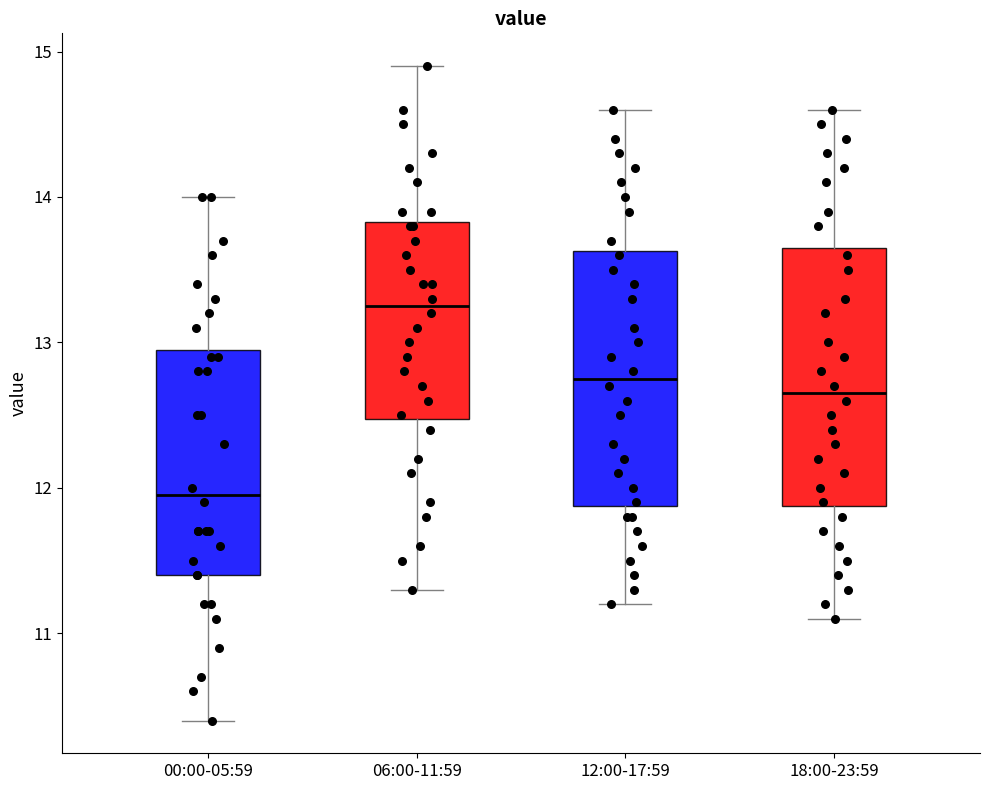

Reading left to right, read every box against the y-axis: the position of its median line, the range the box covers, and the ends of its whiskers. The values are not printed on the chart, so give them approximately, as read against the axis.

00:00-05:59: median 12.0, box 11.4 to 13.0, whiskers 10.4 to 14.0
06:00-11:59: median 13.3, box 12.5 to 13.8, whiskers 11.3 to 14.9
12:00-17:59: median 12.8, box 11.9 to 13.6, whiskers 11.2 to 14.6
18:00-23:59: median 12.7, box 11.9 to 13.7, whiskers 11.1 to 14.6